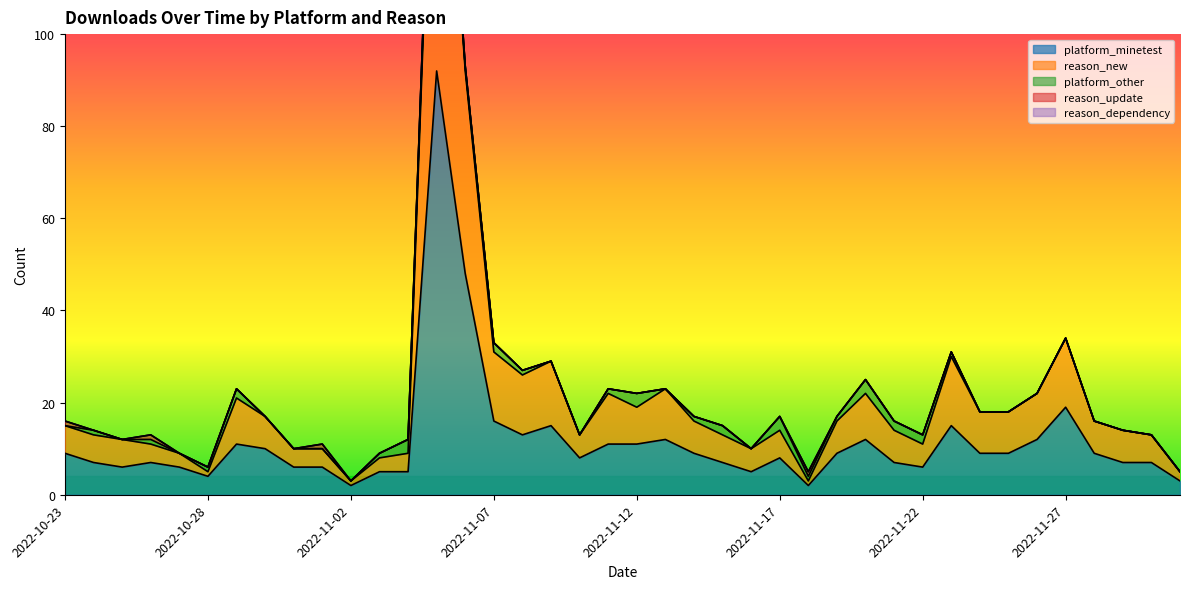

At which category is the sum across all series the highest?

2022-11-05